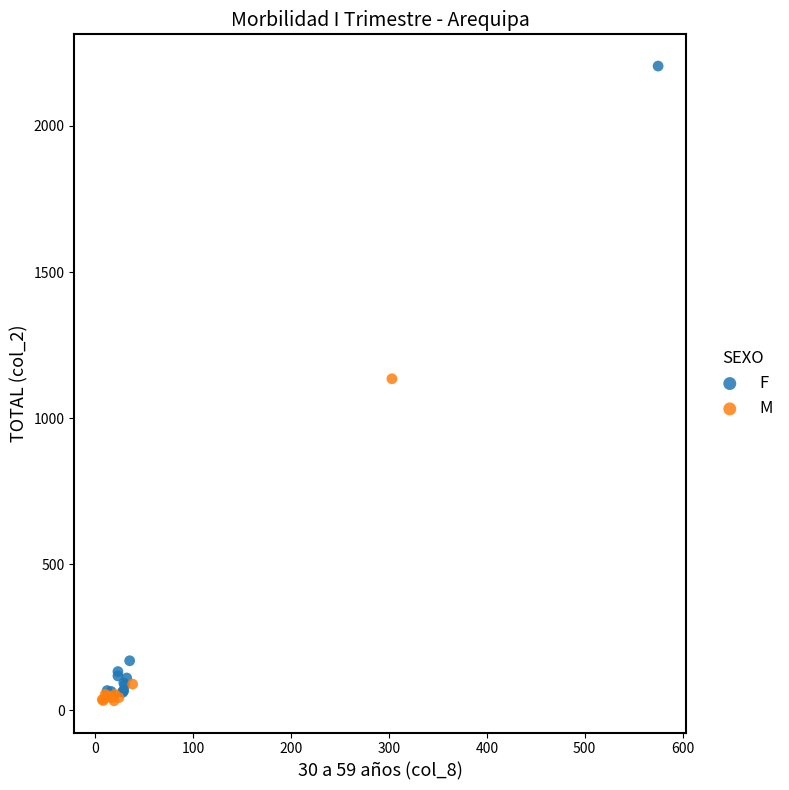

Which series reaches the maximum Y coordinate?

F